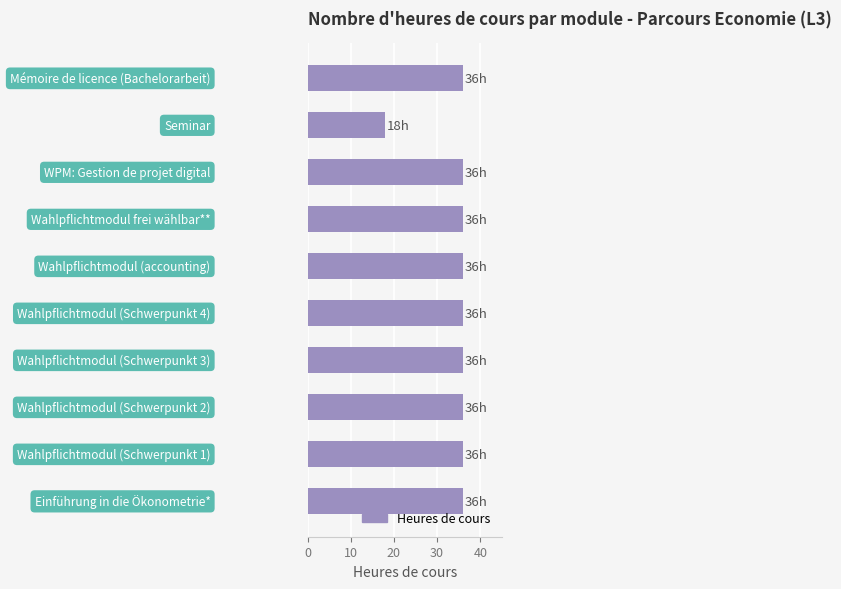

Are the bars horizontal?

Yes